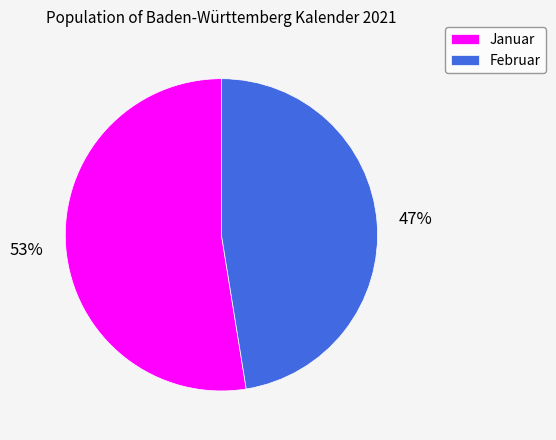

How many segments does this pie chart have?

2